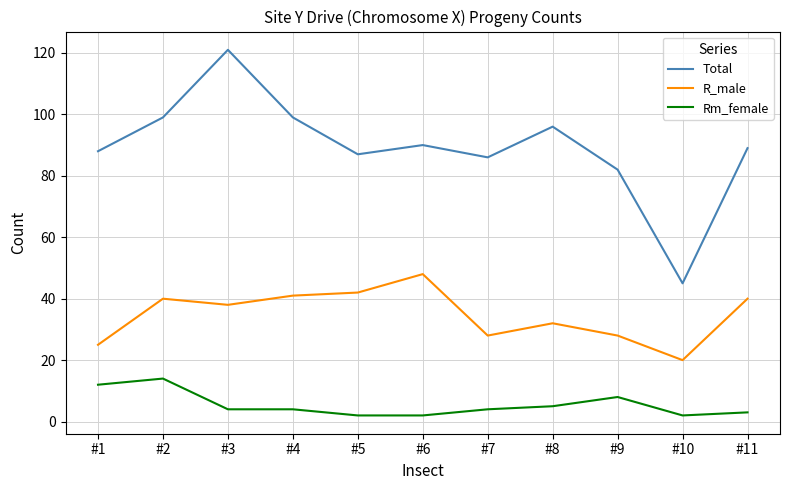

Where is R_male nearest to the value 34?

#8